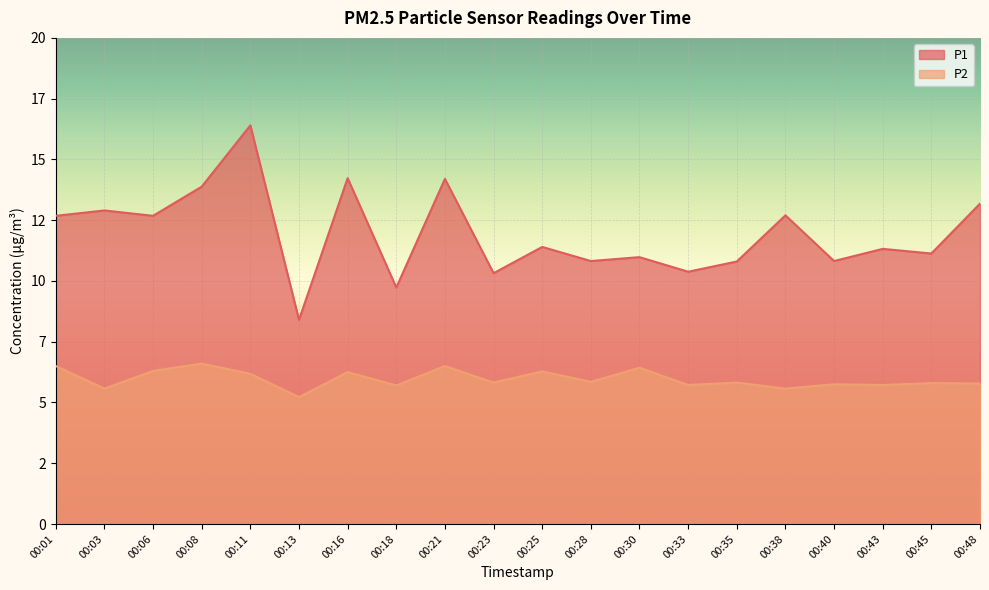

Reading left to right, transcribe all the data shown in this chart.

P1: 00:01=12.7	00:03=12.9	00:06=12.7	00:08=13.9	00:11=16.4	00:13=8.4	00:16=14.2	00:18=9.7	00:21=14.2	00:23=10.3	00:25=11.4	00:28=10.8	00:30=11.0	00:33=10.4	00:35=10.8	00:38=12.7	00:40=10.8	00:43=11.3	00:45=11.1	00:48=13.2
P2: 00:01=6.5	00:03=5.6	00:06=6.3	00:08=6.6	00:11=6.2	00:13=5.2	00:16=6.2	00:18=5.7	00:21=6.5	00:23=5.8	00:25=6.3	00:28=5.8	00:30=6.4	00:33=5.7	00:35=5.8	00:38=5.6	00:40=5.8	00:43=5.7	00:45=5.8	00:48=5.8